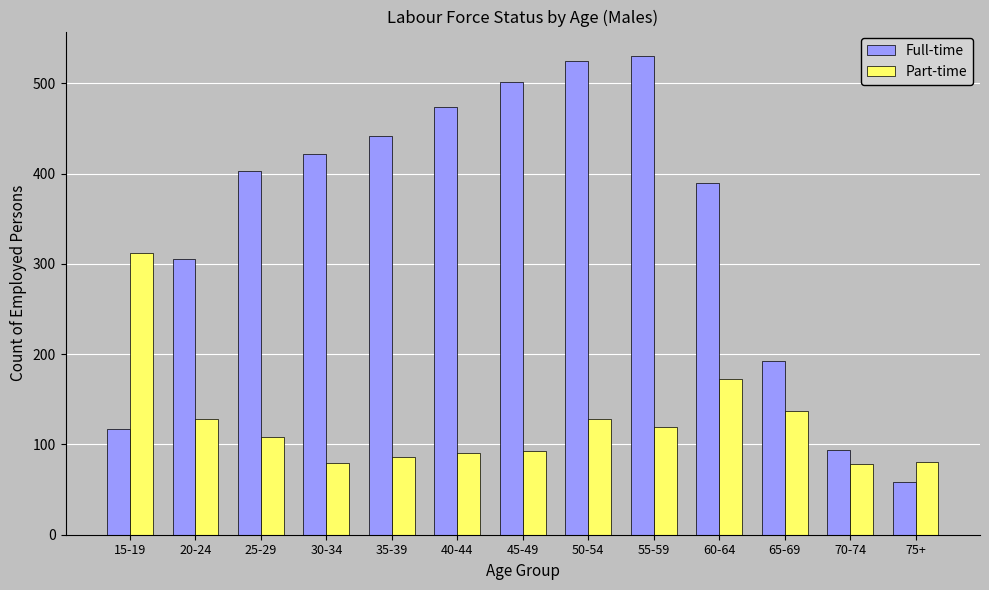

What is the difference between the Part-time values at 65-69 and 45-49?

44